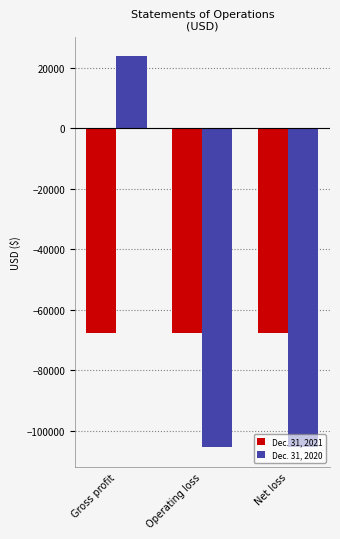

Rank the series by their maximum value, from lowest to highest.

Dec. 31, 2021, Dec. 31, 2020